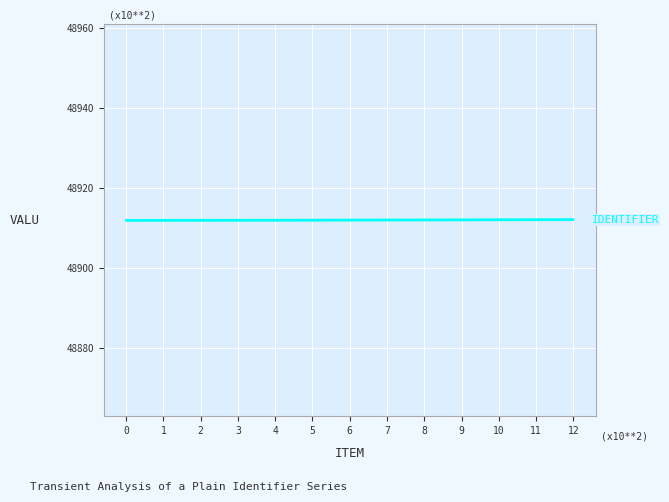

What is the approximate value at 9?

4891194